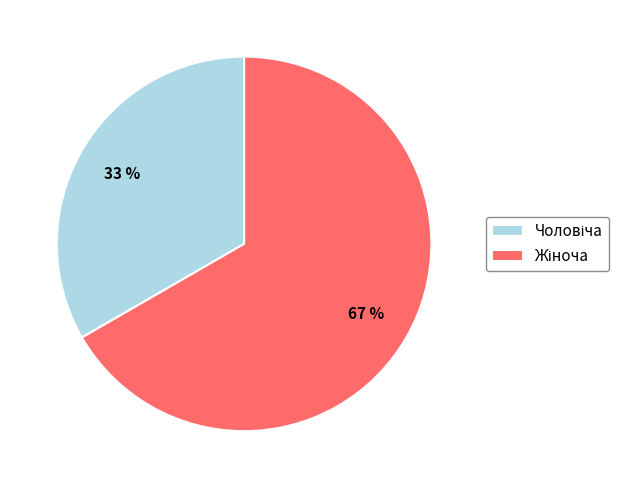

Does any single category account for the majority?

Yes